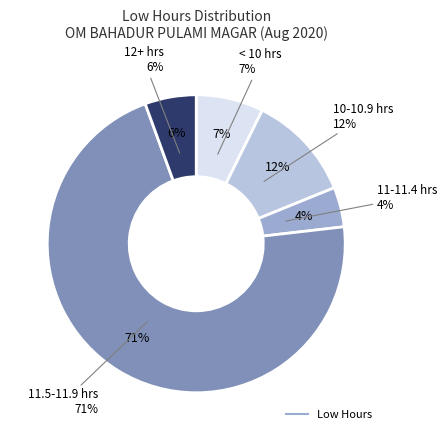

Is it true that 4-Tue is 16% of the pie?

False